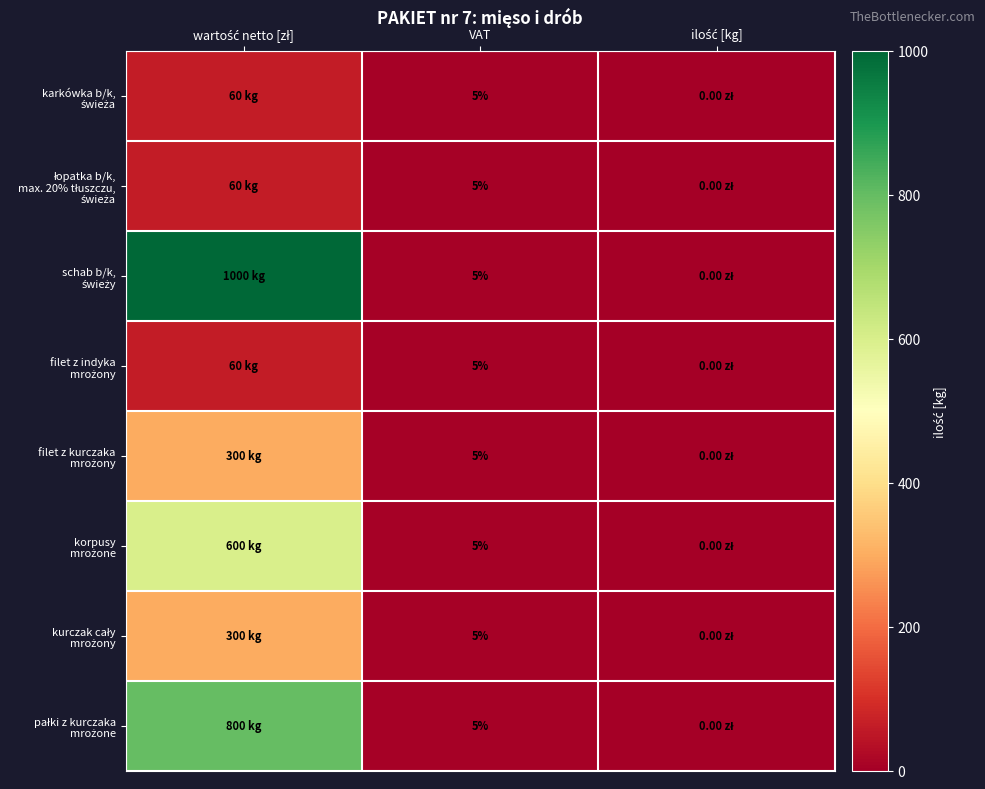

What is the total value across all series at VAT?

40